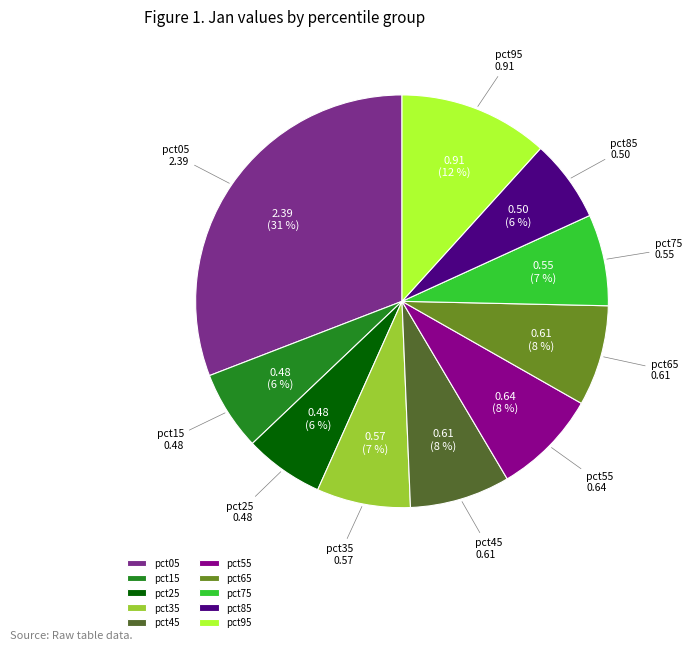

Which category has the biggest portion of the pie?

pct05